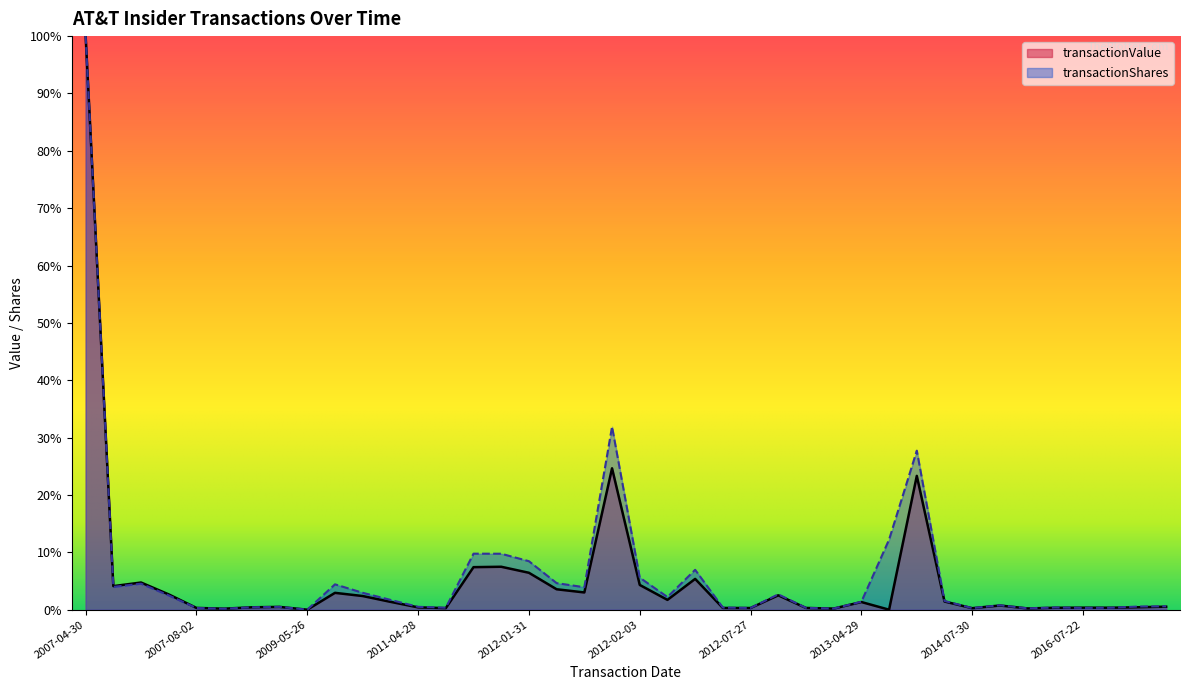

What is the label of the 29th point from the right?

2011-04-27